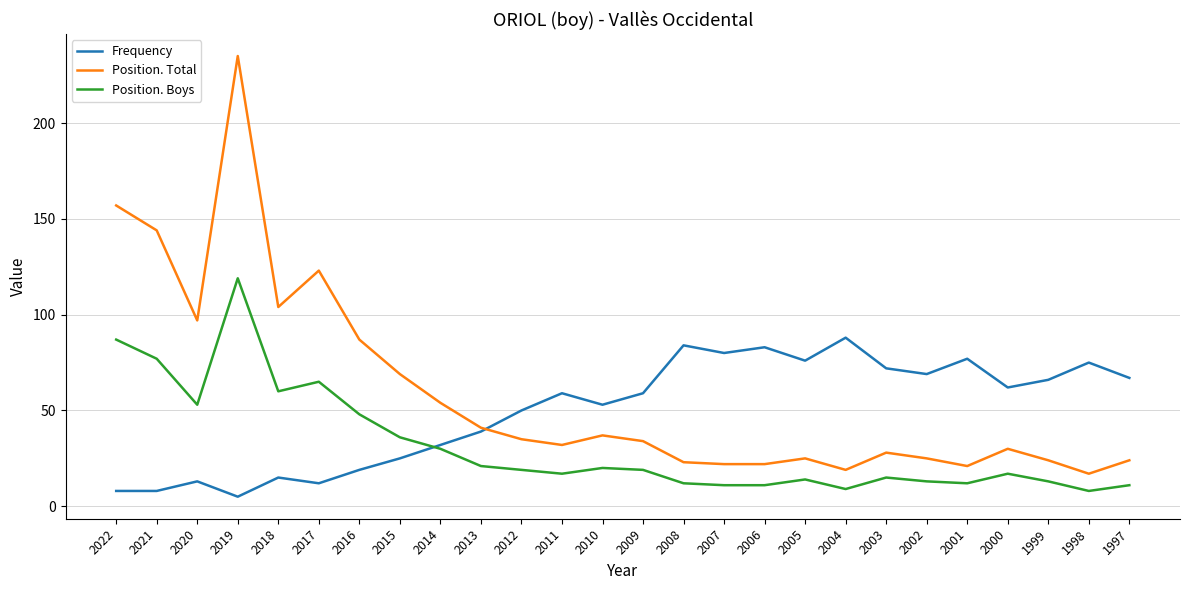

List the series in order of their overall mean, highest first.

Position. Total, Frequency, Position. Boys